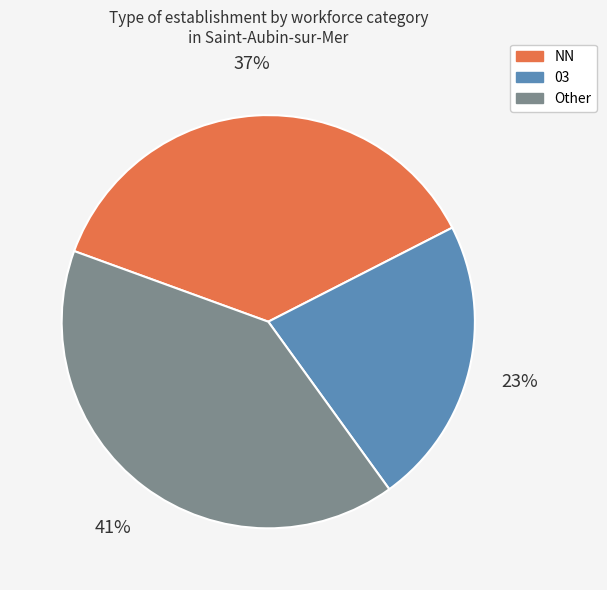

To the nearest percent, what is the difference between the largest and smallest slice percentages?

18%